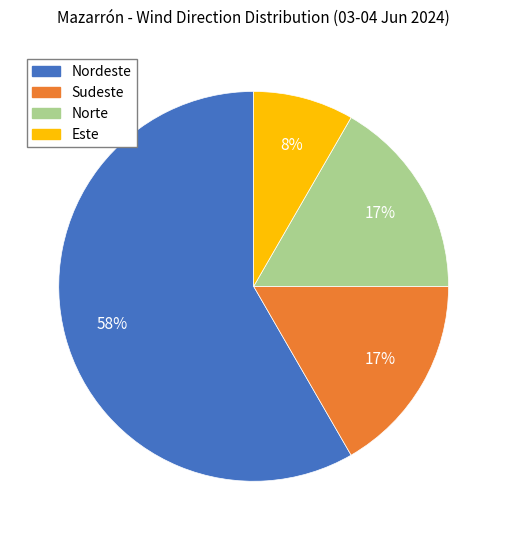

Combined, do Norte and Sudeste account for over 50%?

No